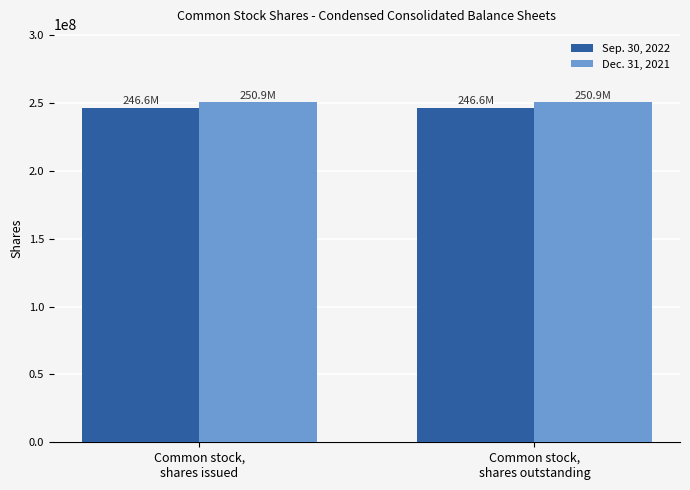

What is the average value of the Dec. 31, 2021 series?

250900000